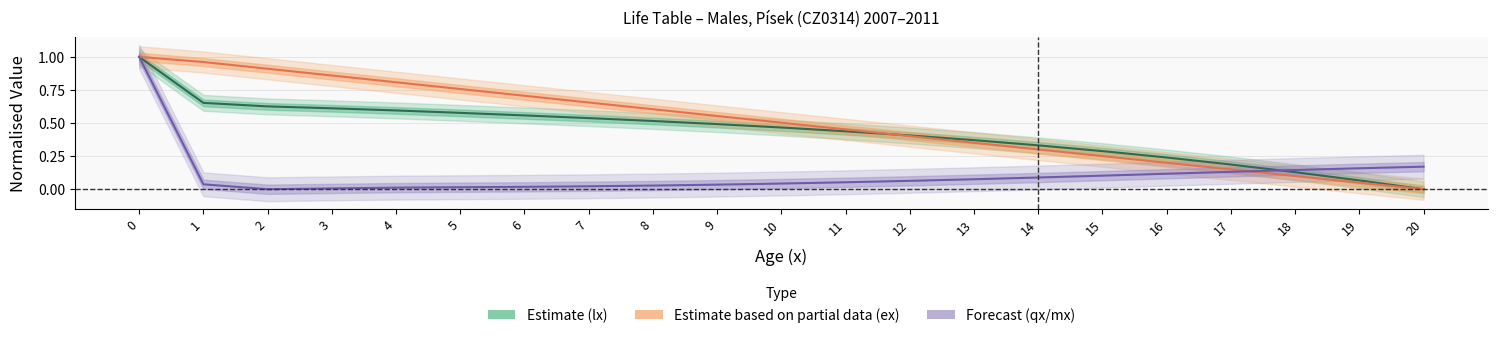

Reading right to left, transcribe all the data shown in this chart.

Estimate (lx): 0.0	0.1	0.1	0.2	0.2	0.3	0.3	0.4	0.4	0.4	0.5	0.5	0.5	0.5	0.6	0.6	0.6	0.6	0.6	0.7	1.0
Estimate based on partial data (ex): 0.0	0.0	0.1	0.1	0.2	0.3	0.3	0.4	0.4	0.5	0.5	0.6	0.6	0.7	0.7	0.8	0.8	0.9	0.9	1.0	1.0
Forecast (qx/mx): 0.2	0.2	0.1	0.1	0.1	0.1	0.1	0.1	0.1	0.1	0.0	0.0	0.0	0.0	0.0	0.0	0.0	0.0	0.0	0.0	1.0